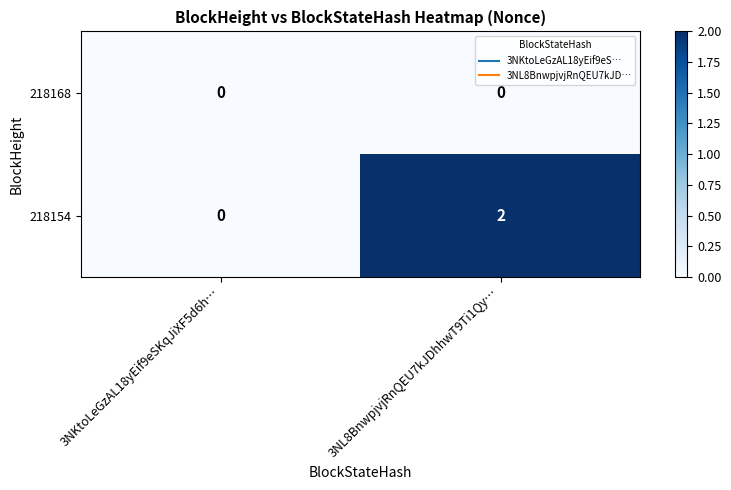

Rank the series at 3NL8BnwpjvjRnQEU7kJDhhwT9Ti1Qy… from lowest to highest value.

218168, 218154